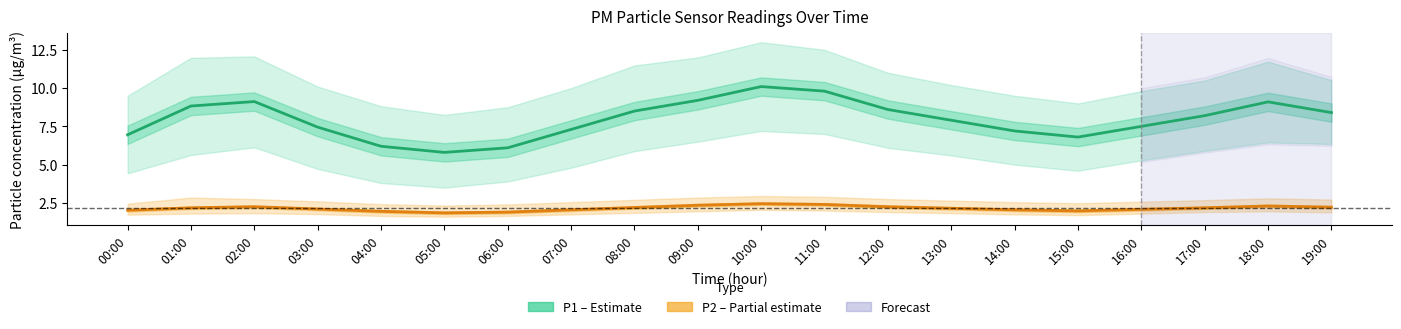

Which label corresponds to the largest value in the chart?

10:00